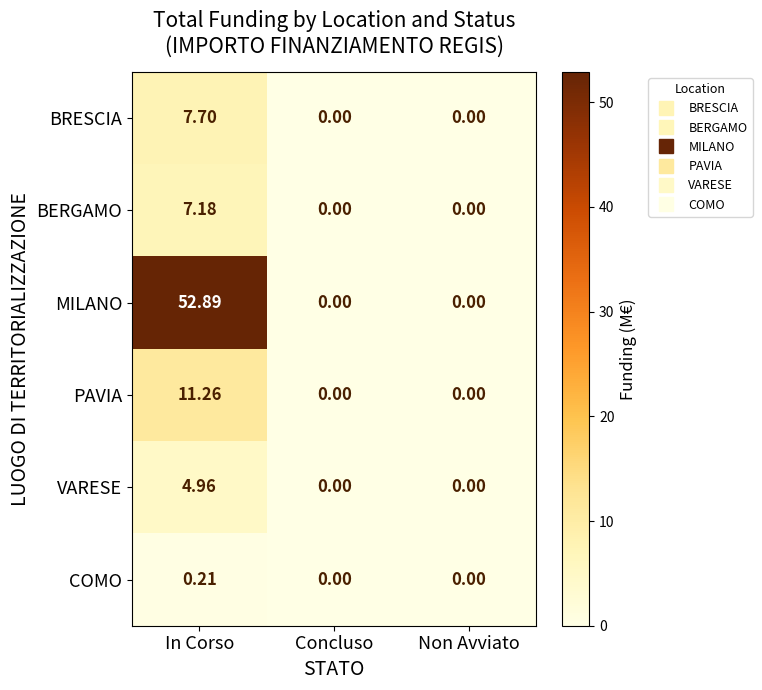

Which series changed the most between In Corso and Non Avviato?

MILANO